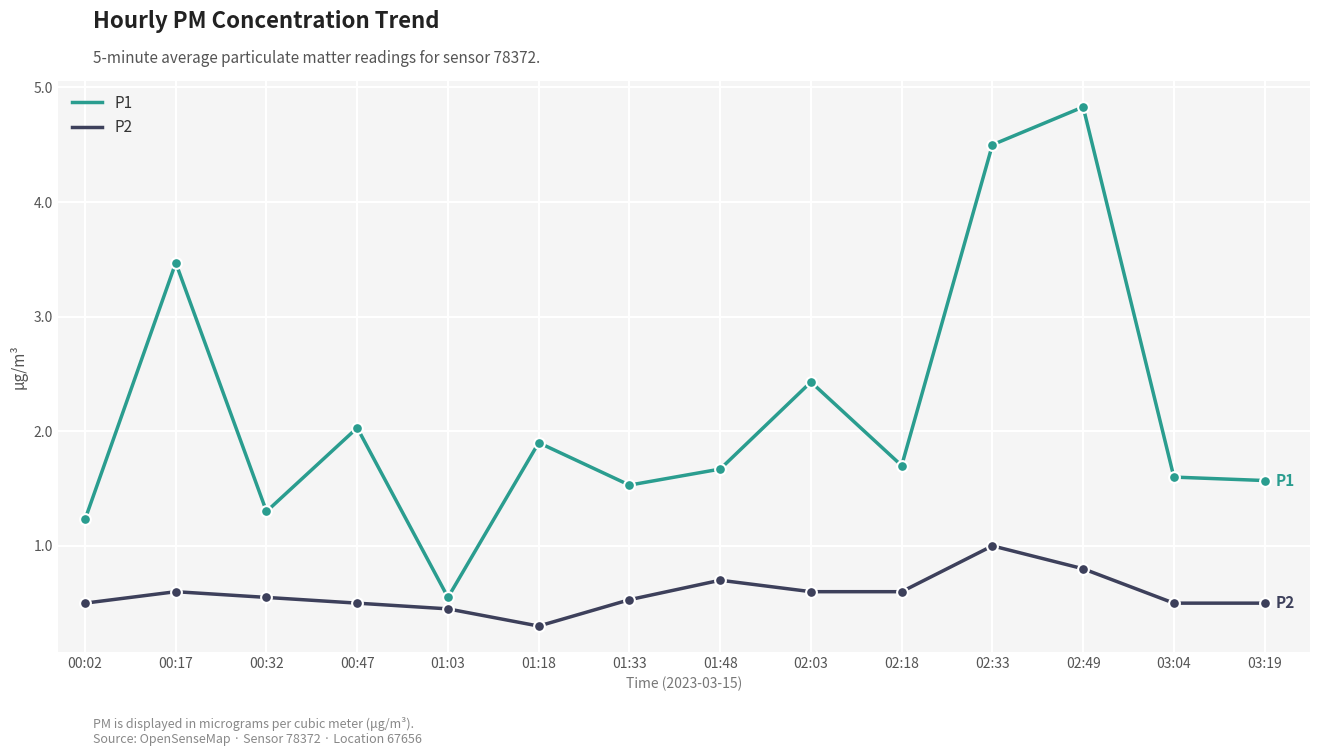

What is the total value across all series at 00:17?

4.1